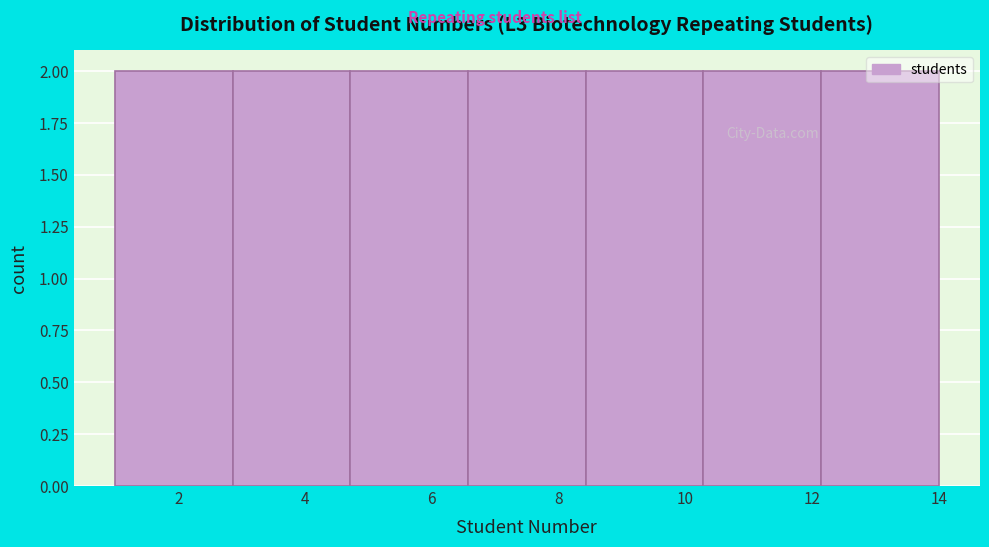

Reading left to right, list every bar in this chart as the range it spans on the x-axis followed by its height. Neither the bar edges nor the heights are printed on the chart, so give them approximately, as read against the axes.

1.0 to 2.8: 2
2.8 to 4.8: 2
4.8 to 6.6: 2
6.6 to 8.4: 2
8.4 to 10.2: 2
10.2 to 12.2: 2
12.2 to 14.0: 2